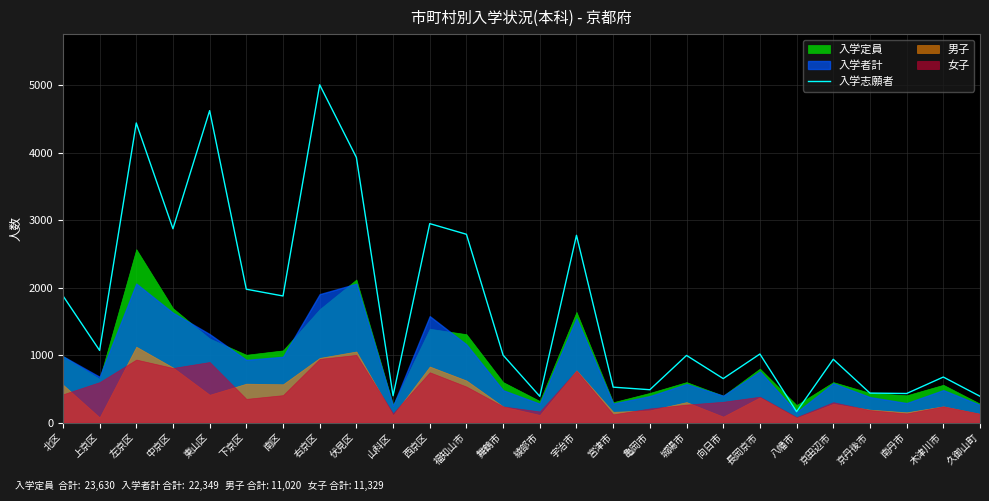

Read the value at 舞鶴市.

999